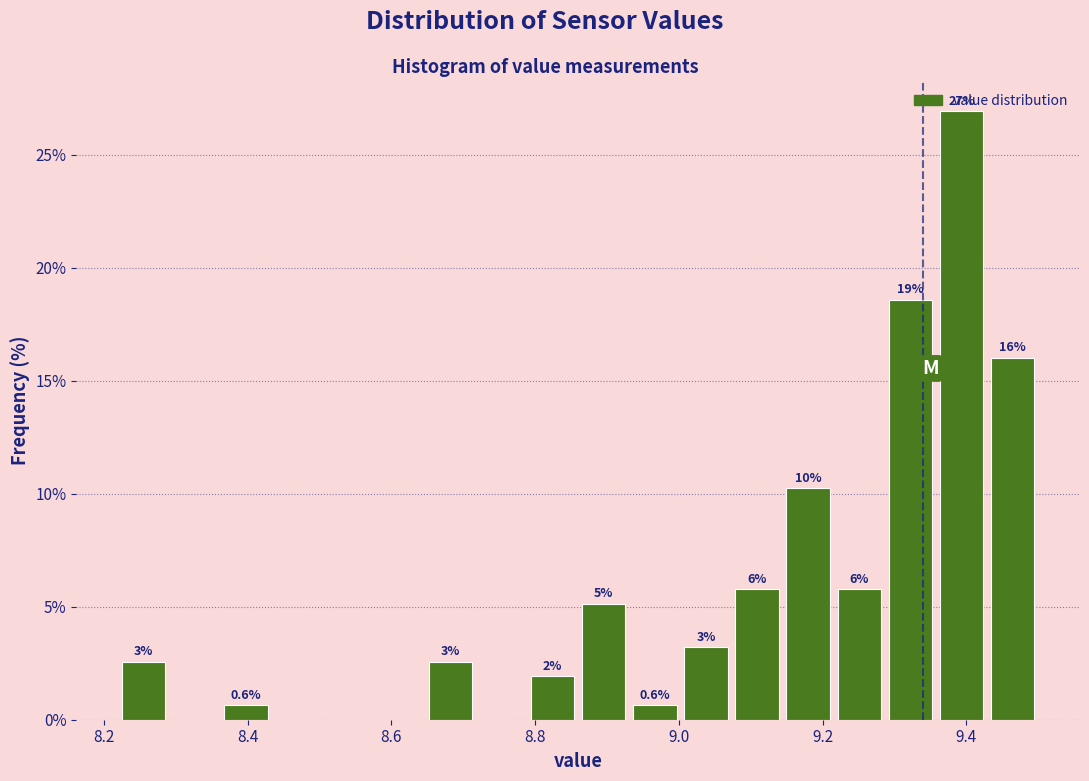

Read against the x-axis, roughly where is the centre of the tallest bar?

9.40